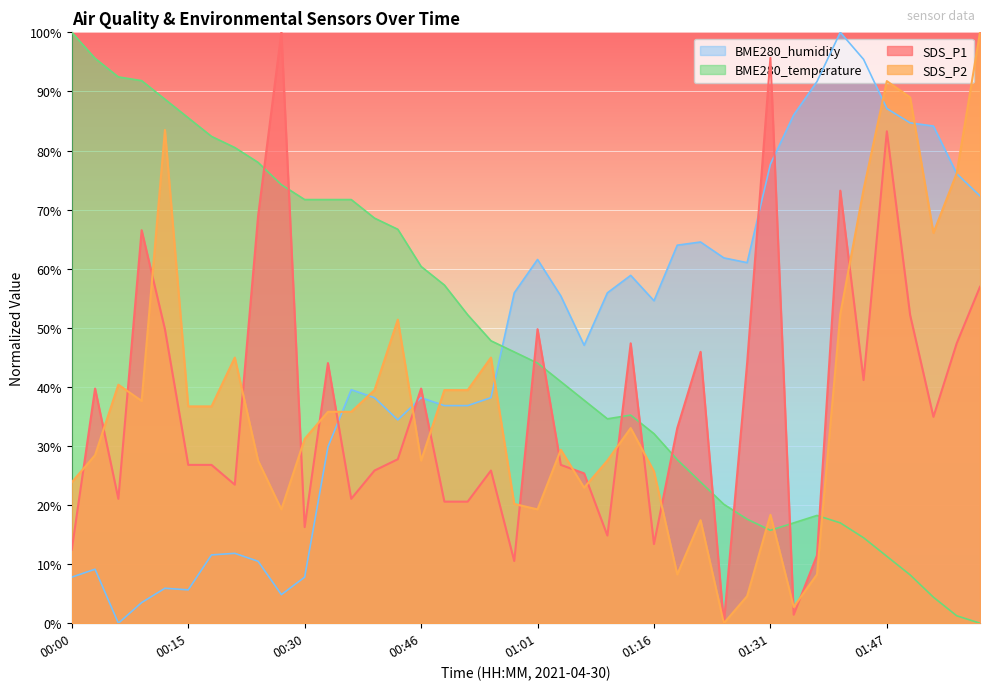

Rank the series by their maximum value, from lowest to highest.

SDS_P2, BME280_temperature, SDS_P1, BME280_humidity